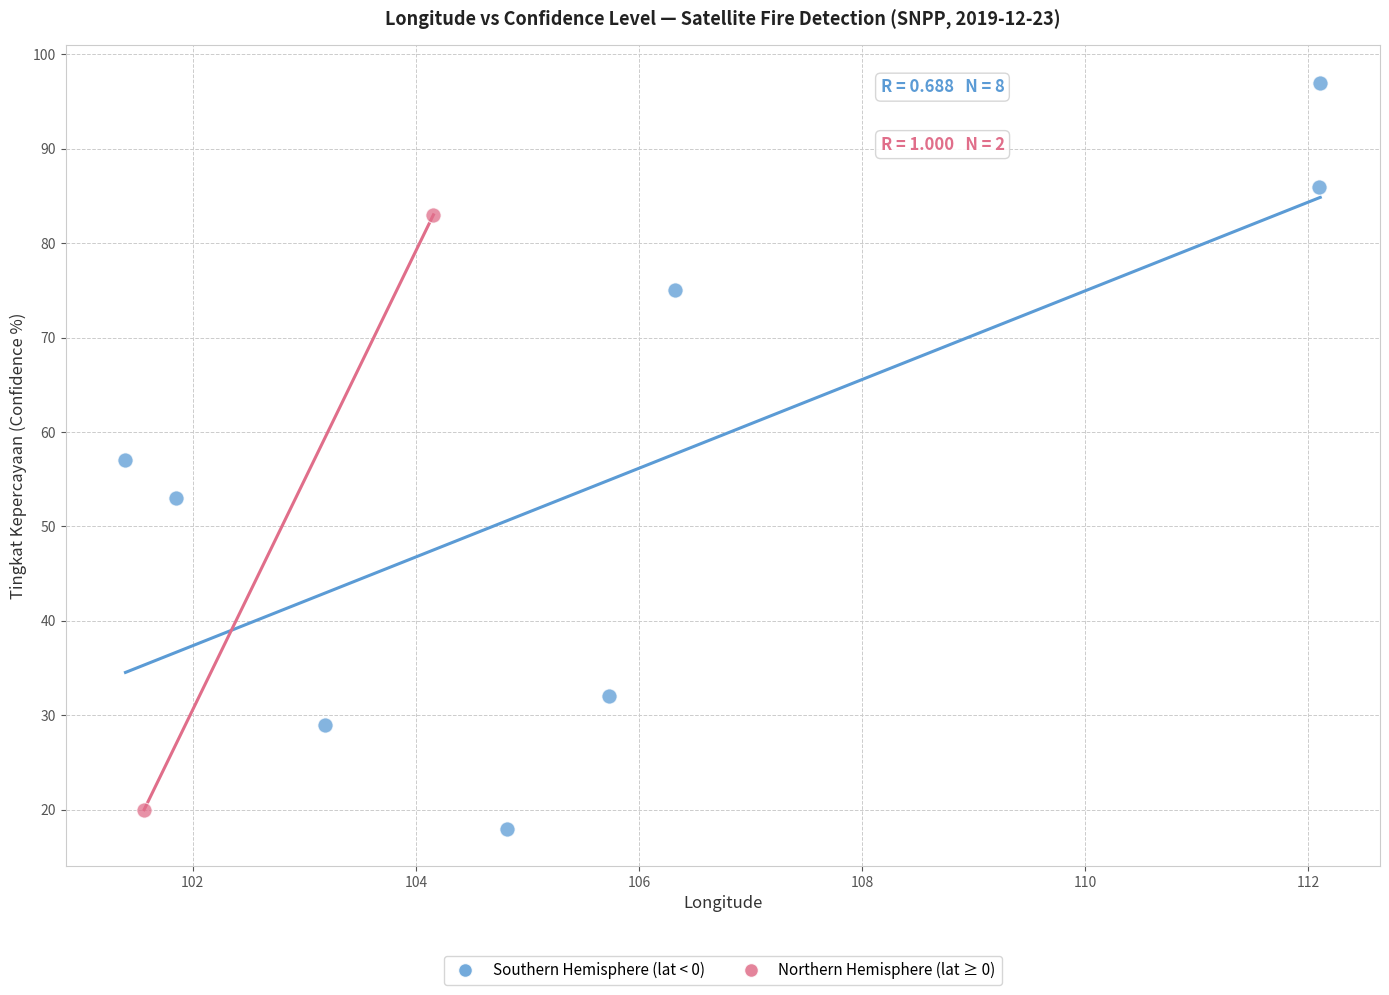

Which series contains the highest Y value?

Southern Hemisphere (lat < 0)